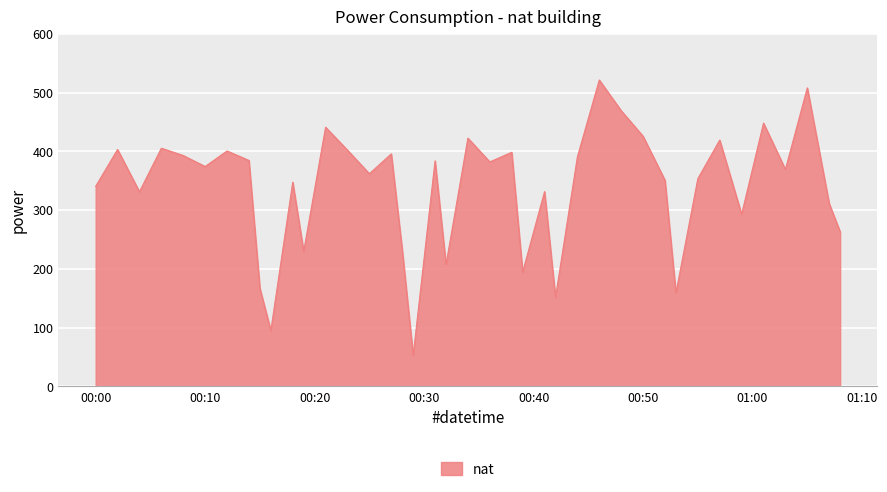

How many values are below 374?

20